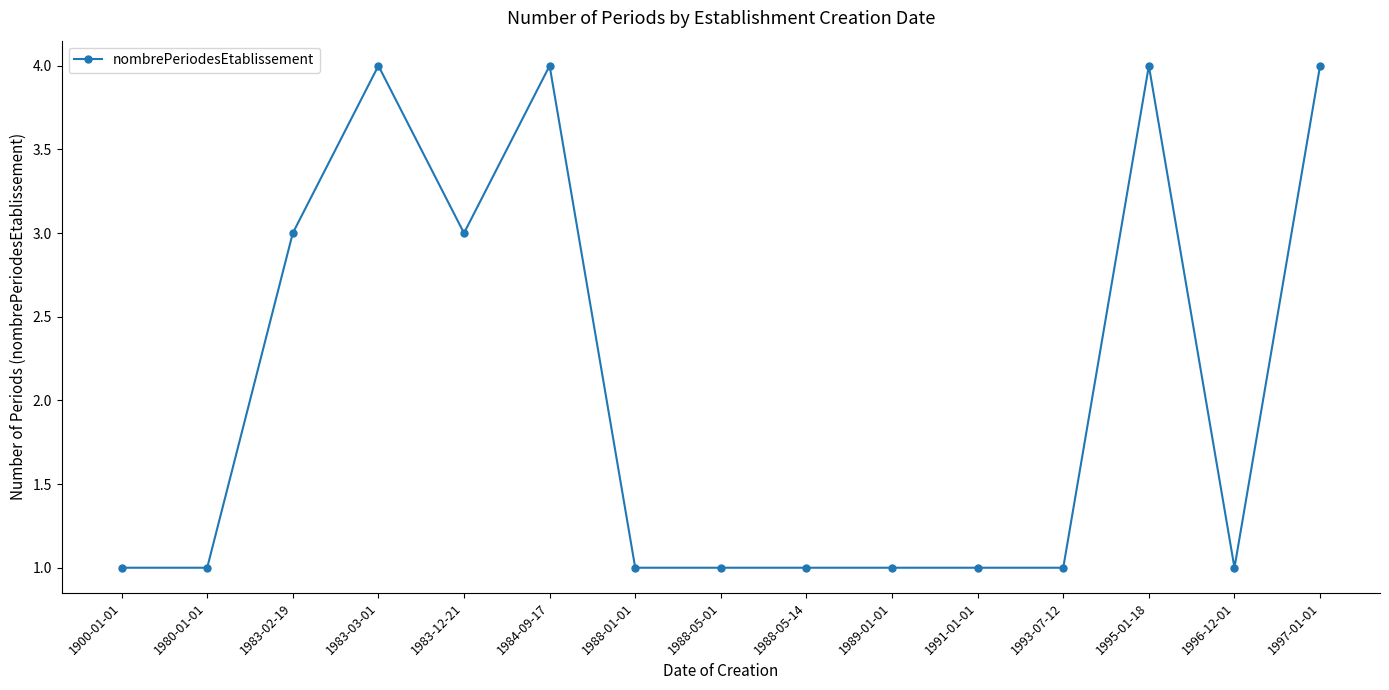

Reading left to right, transcribe all the data shown in this chart.

1	1	3	4	3	4	1	1	1	1	1	1	4	1	4